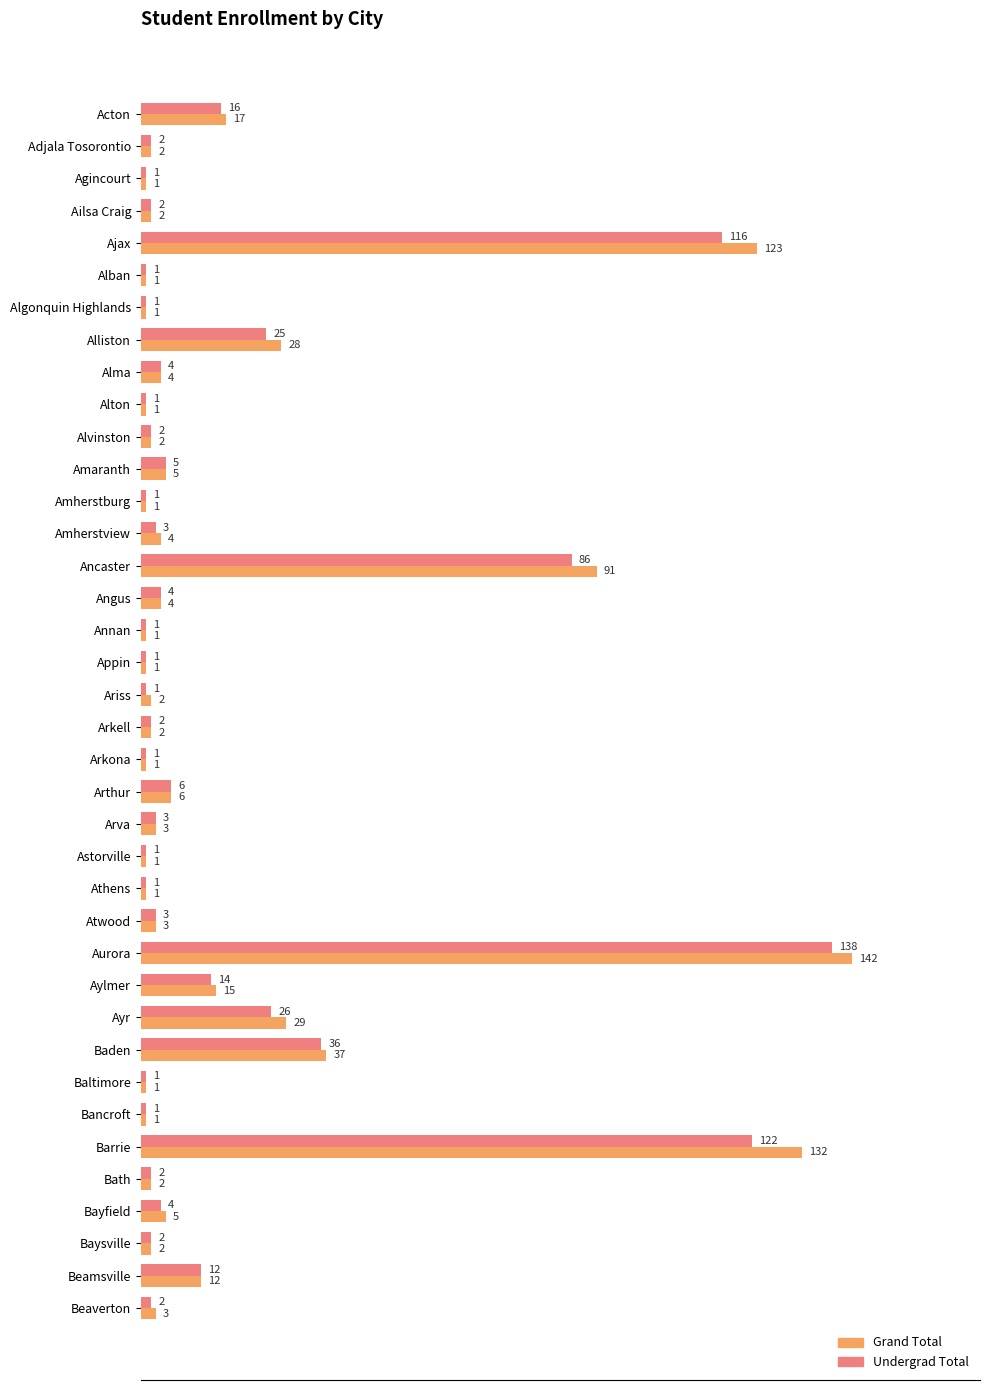

What are all the series names shown in the legend?

Grand Total, Undergrad Total